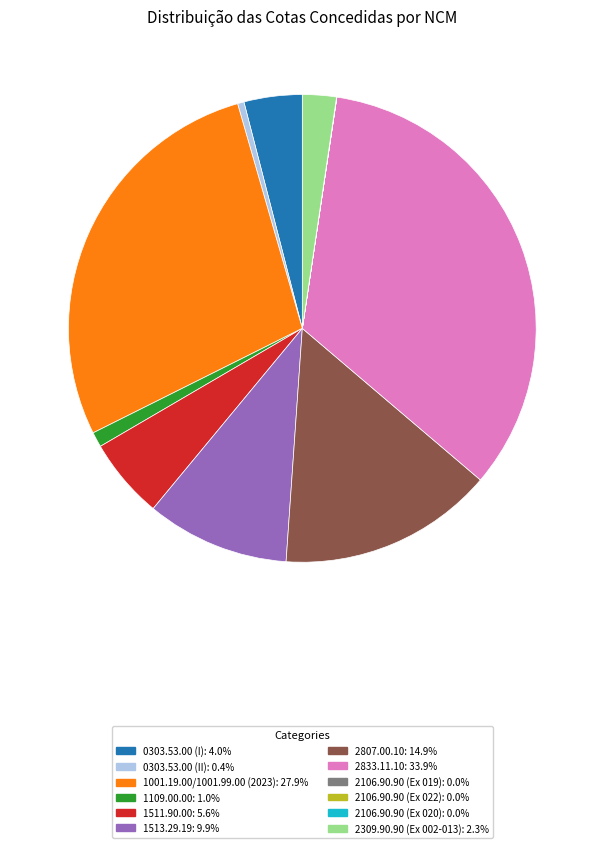

Approximately how many times larger is the value at 1001.19.00/1001.99.00 (2023) compared to 0303.53.00 (II)?

62.5